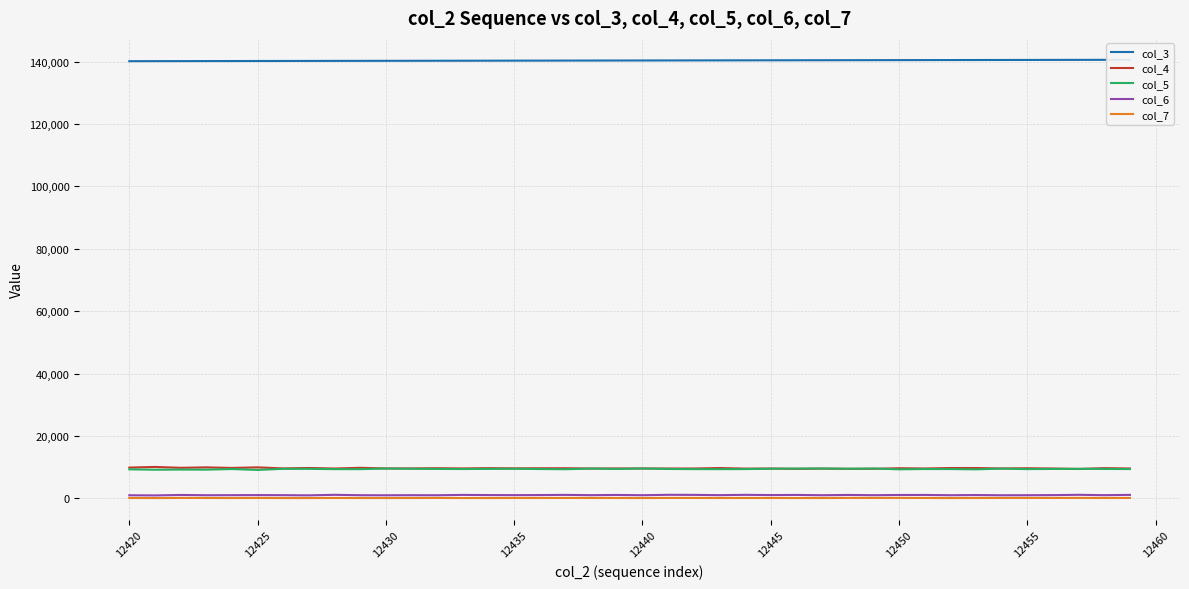

Does the chart display data point markers on the line(s)?

No